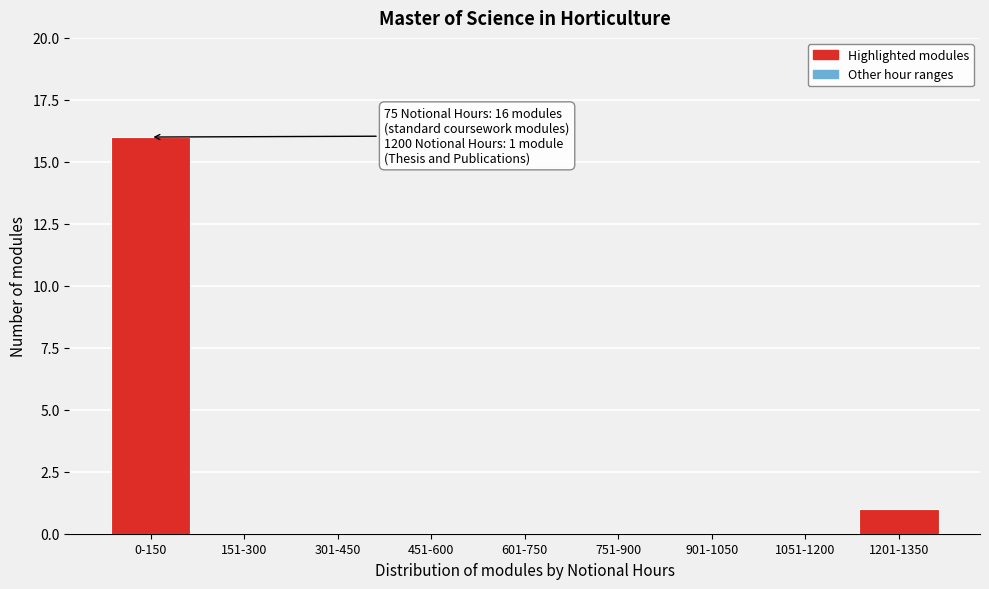

Reading right to left, what are all the values shown in this chart?

1201-1350=1	1051-1200=0	901-1050=0	751-900=0	601-750=0	451-600=0	301-450=0	151-300=0	0-150=16